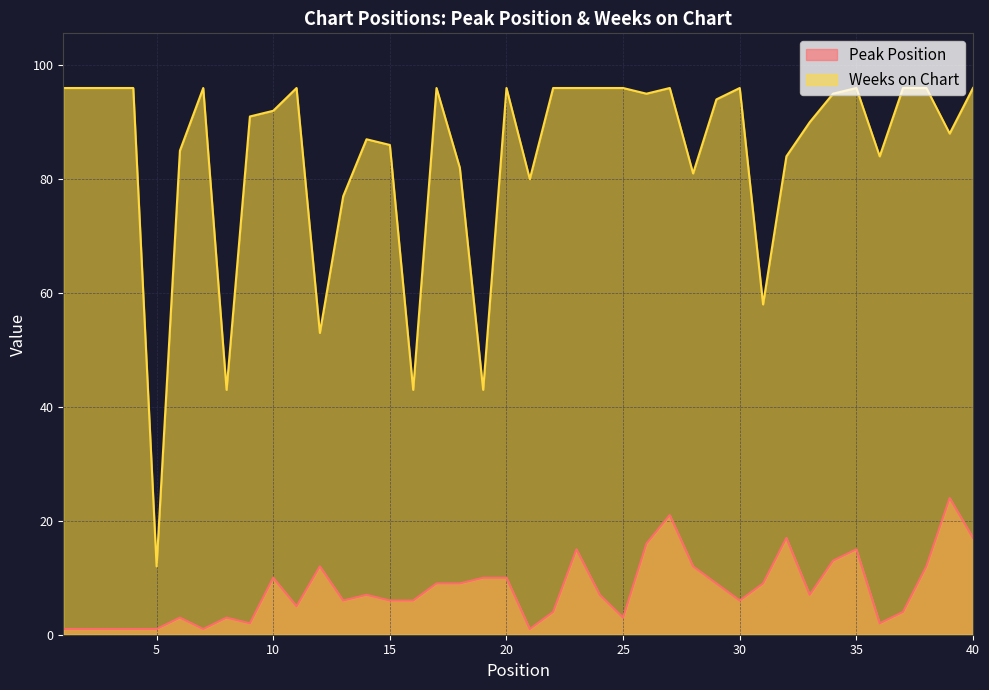

What is the difference between the maximum and second lowest values in the Peak Position series?

23